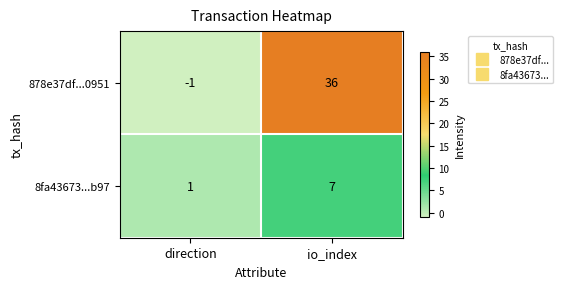

Reading left to right, what are all the values shown in this chart?

878e37df...0951: -1	36
8fa43673...b97: 1	7